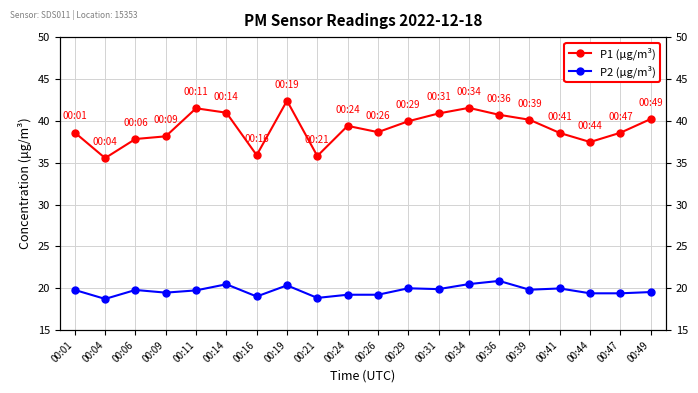

What is the sum of all P2 (μg/m³) values?

394.2